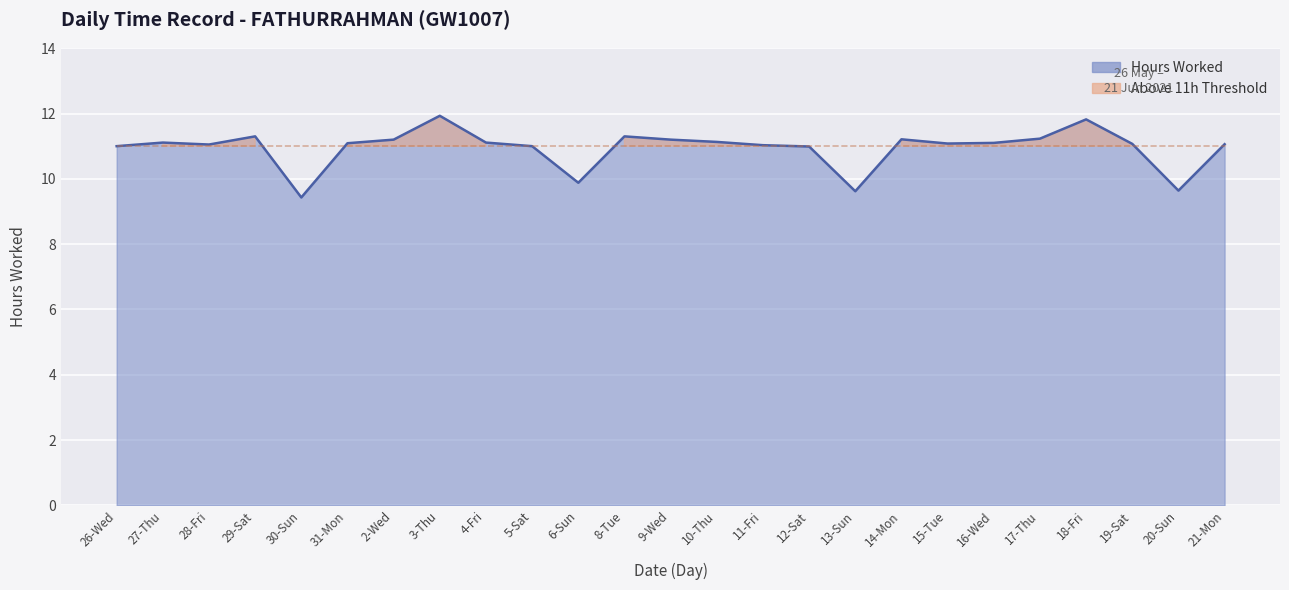

The value at 4-Fri is 11.1. True or false?

True